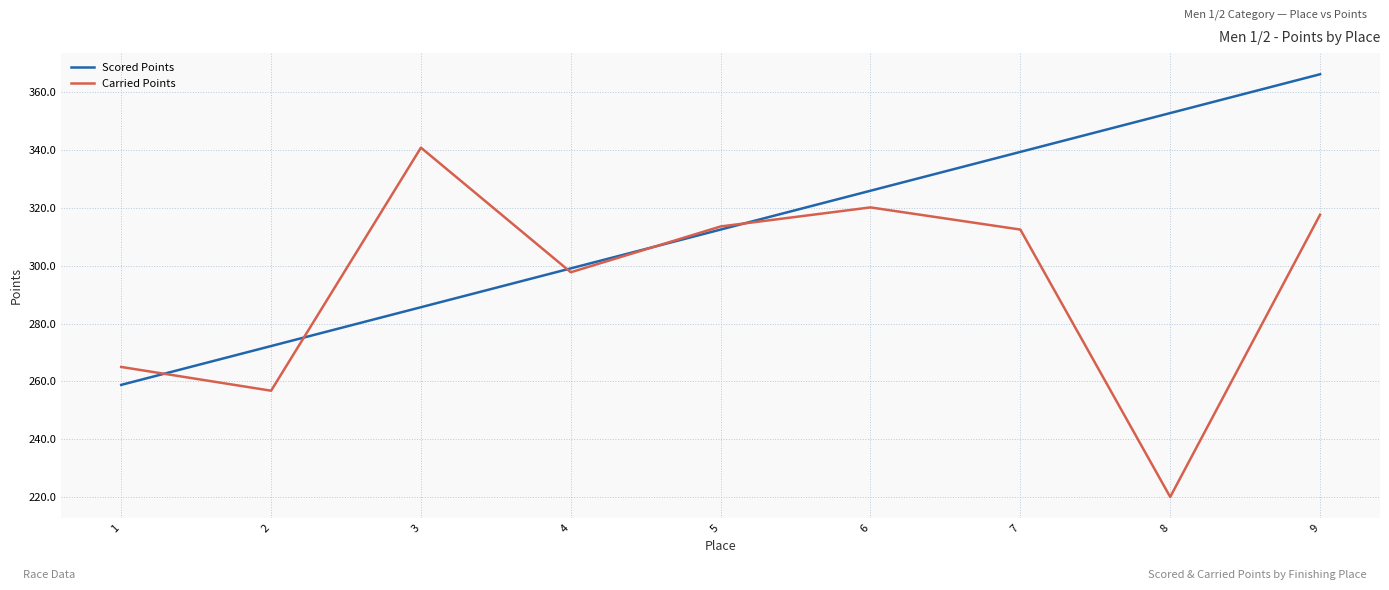

After their last crossing, which series has the higher values: Carried Points or Scored Points?

Scored Points